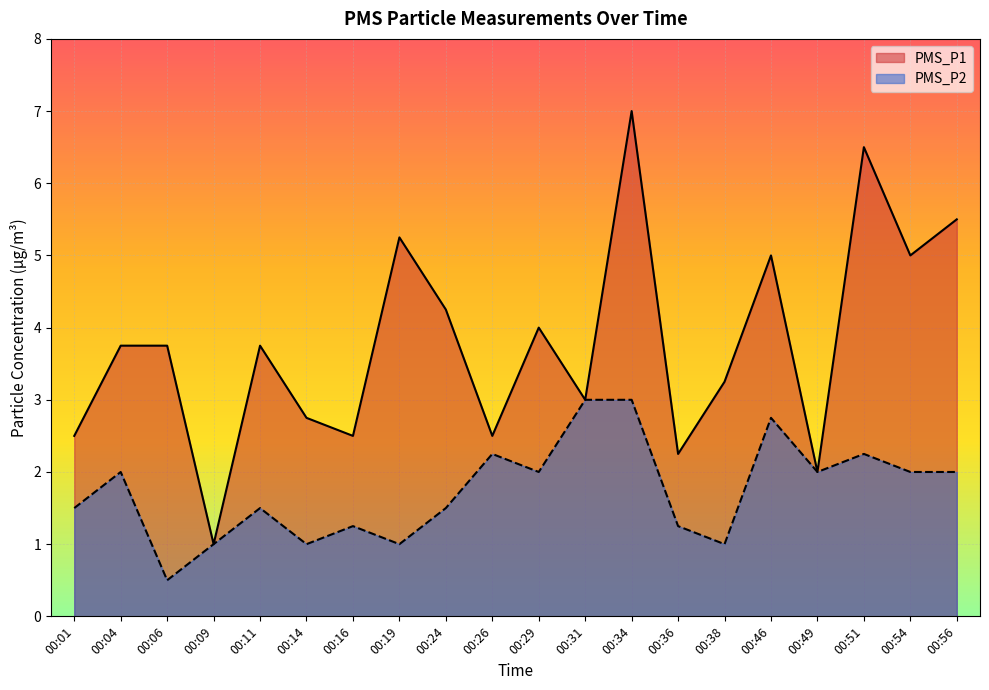

What is the difference between the maximum and minimum values in the PMS_P1 series?

6.0